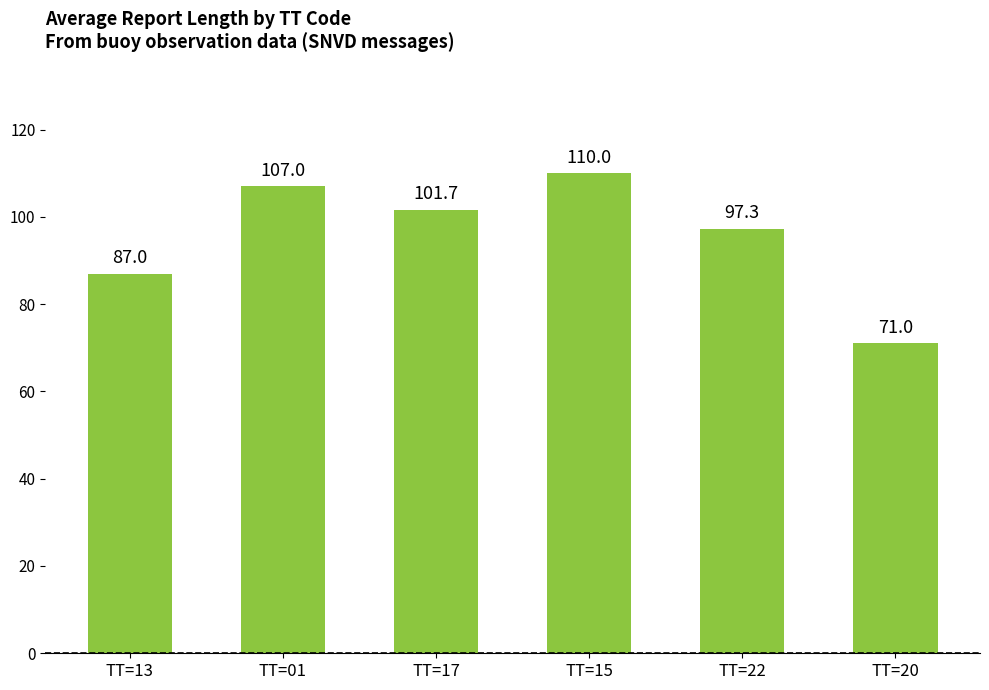

Approximately how many times larger is the value at TT=13 compared to TT=20?

1.2